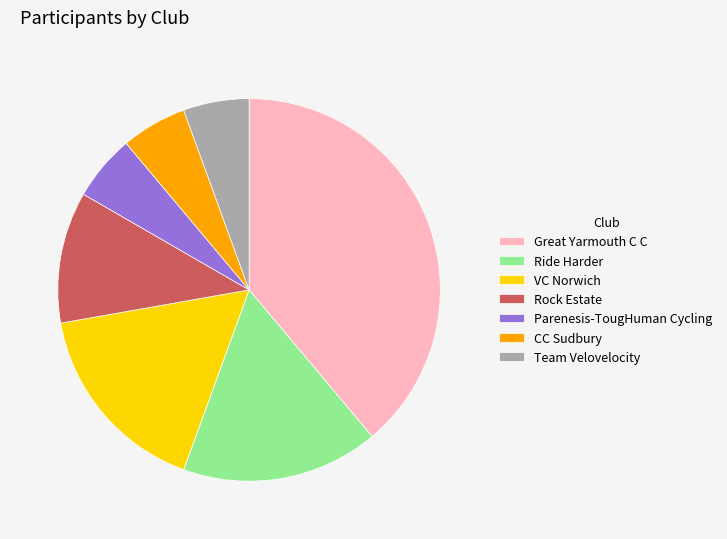

What is the largest slice in the pie chart?

Great Yarmouth C C